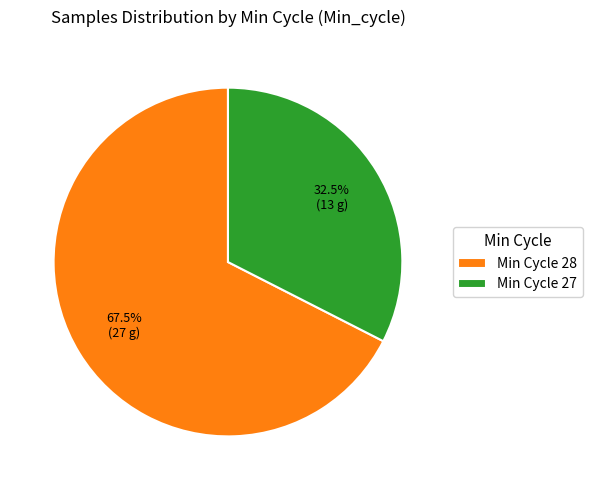

Count the number of slices in the pie.

2